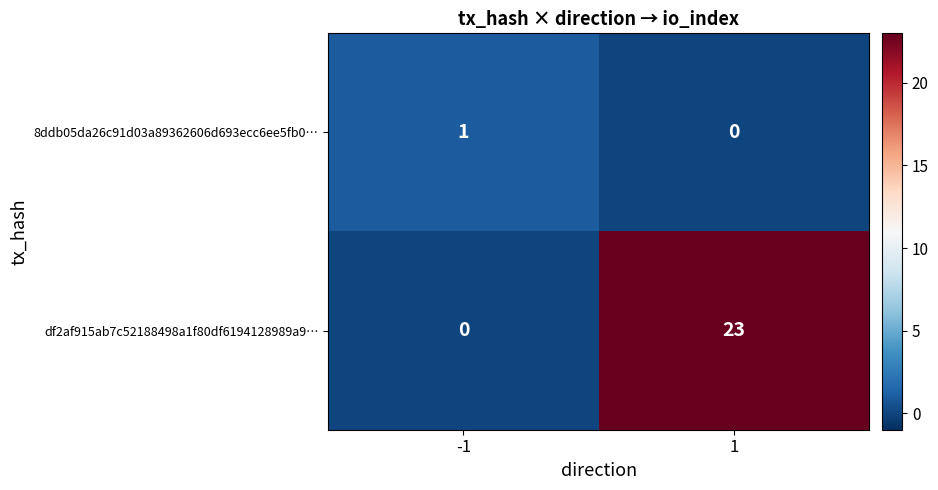

What is the difference between the df2af915ab7c52188498a1f80df6194128989a9… values at 1 and -1?

23